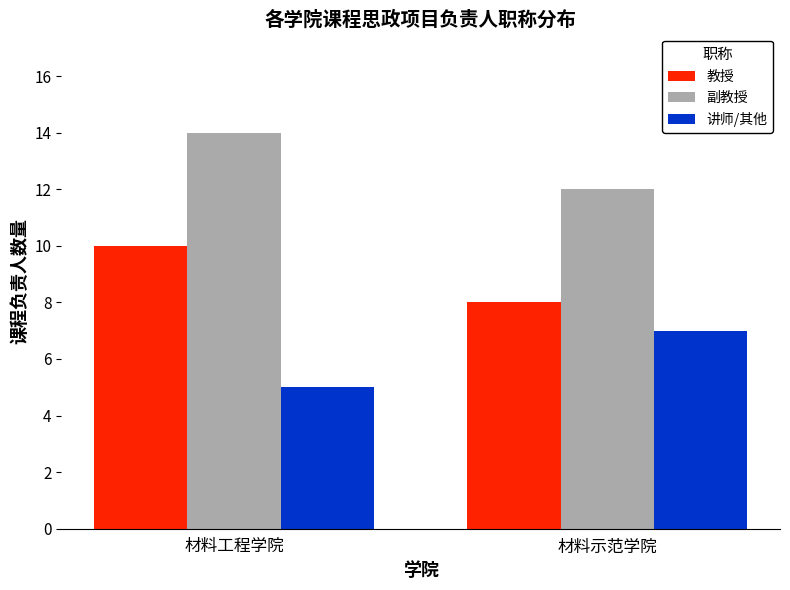

True or false: 副教授 has a value of 12 at 材料示范学院.

True